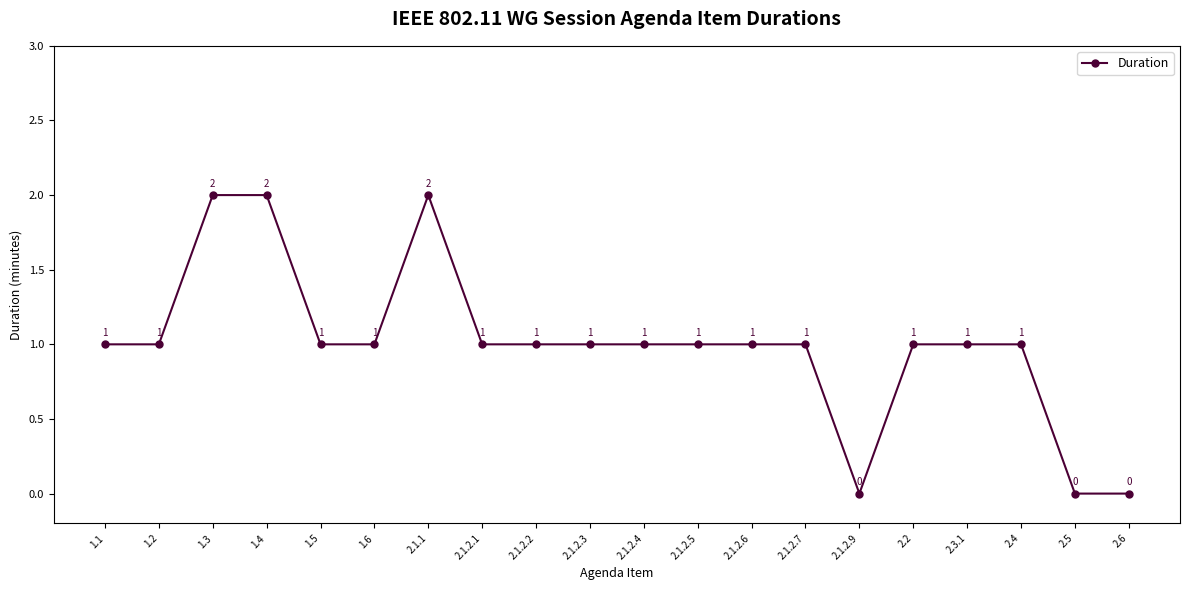

What is the approximate value at 1.3?

2